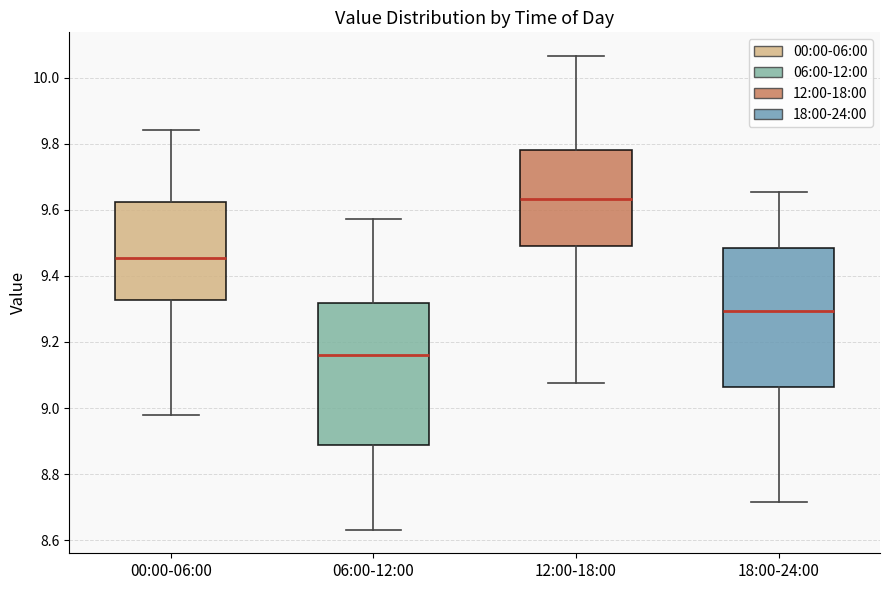

Where is the lower edge of the box for 18:00-24:00 on the y-axis? The values are not printed on the chart, so give them approximately, as read against the axis.

9.06